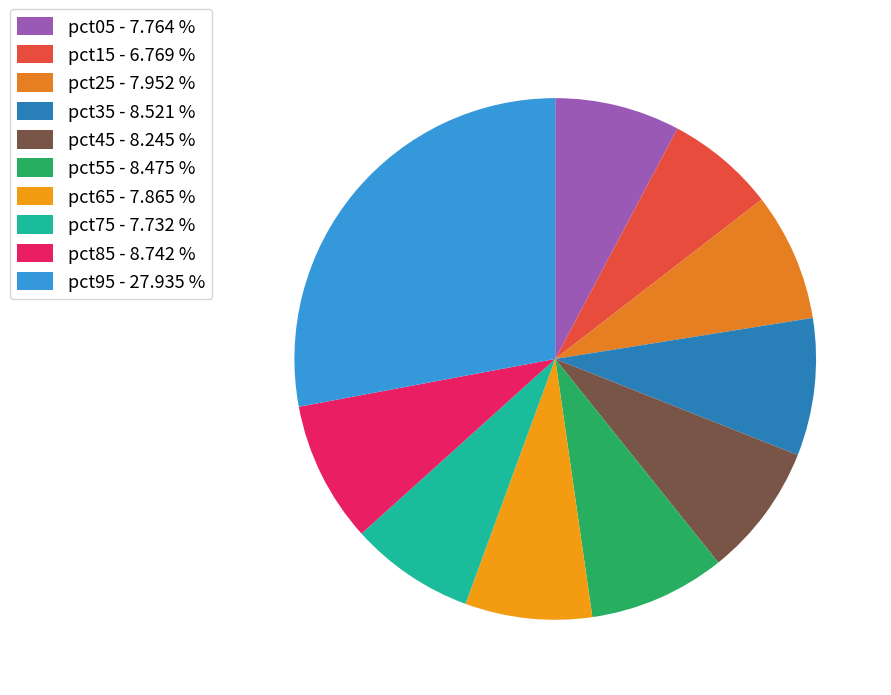

Which slice is the smallest?

pct15